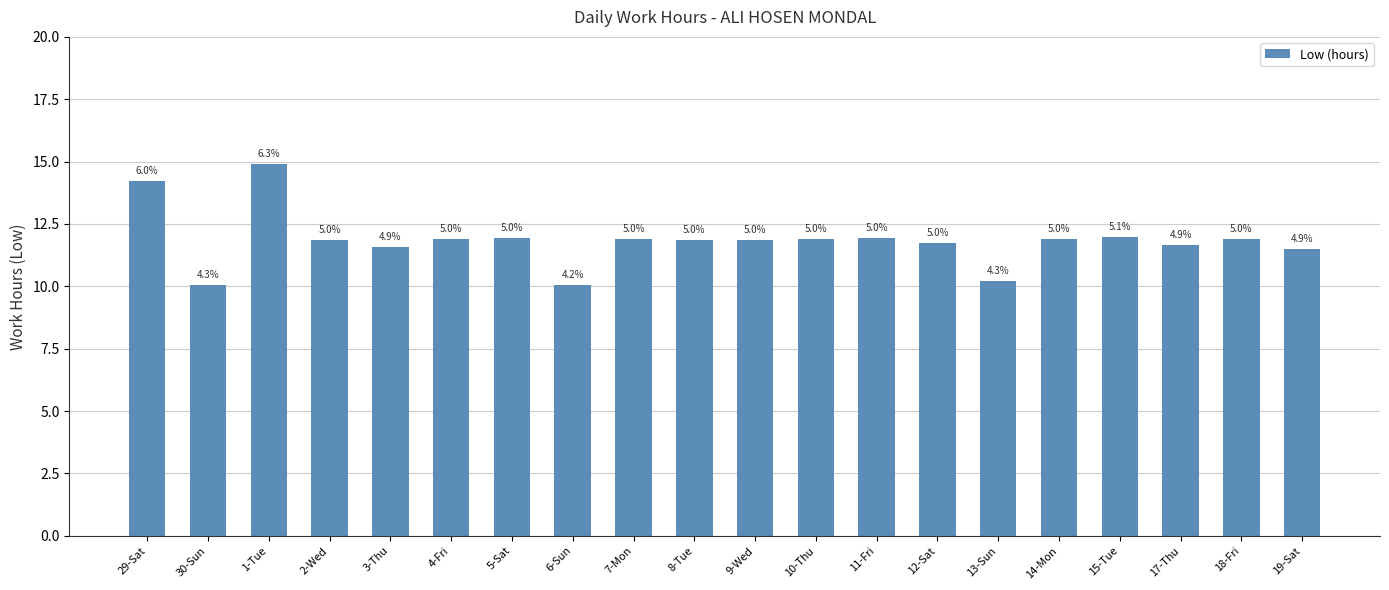

Reading left to right, list all the values displayed in this chart.

14.2	10.1	14.9	11.8	11.6	11.9	11.9	10.0	11.9	11.8	11.9	11.9	11.9	11.8	10.2	11.9	12.0	11.7	11.9	11.5